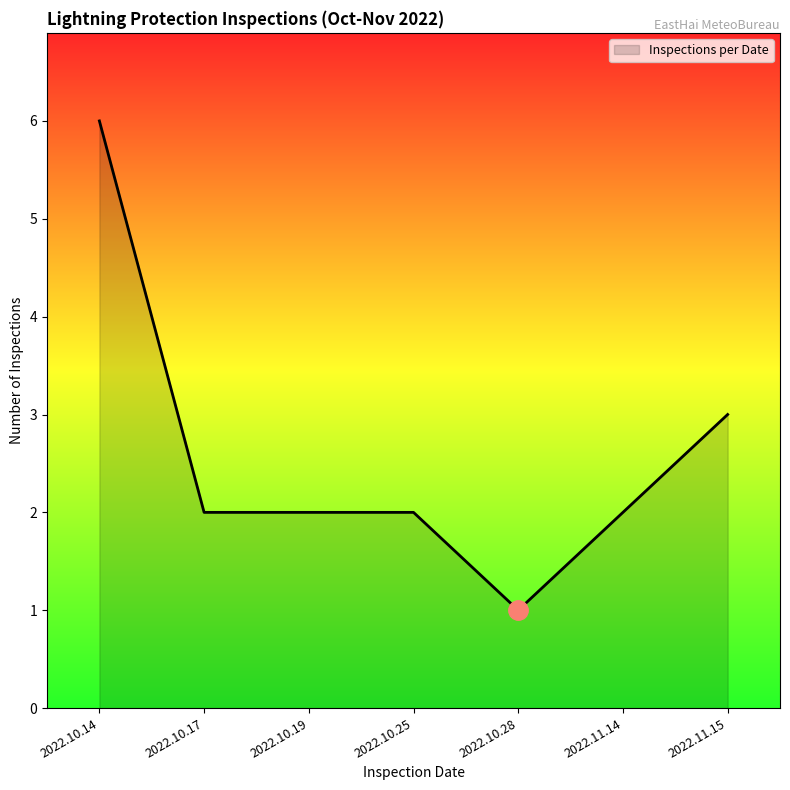

Where does the data first go above 2?

2022.10.14